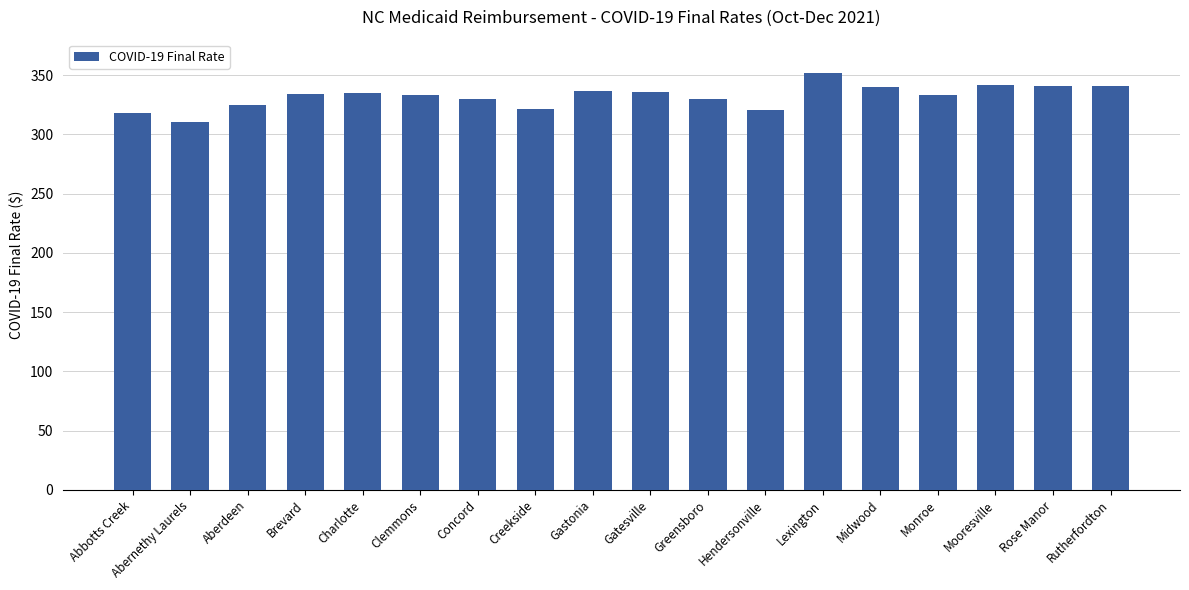

What is the label of the 8th bar from the left?

Creekside